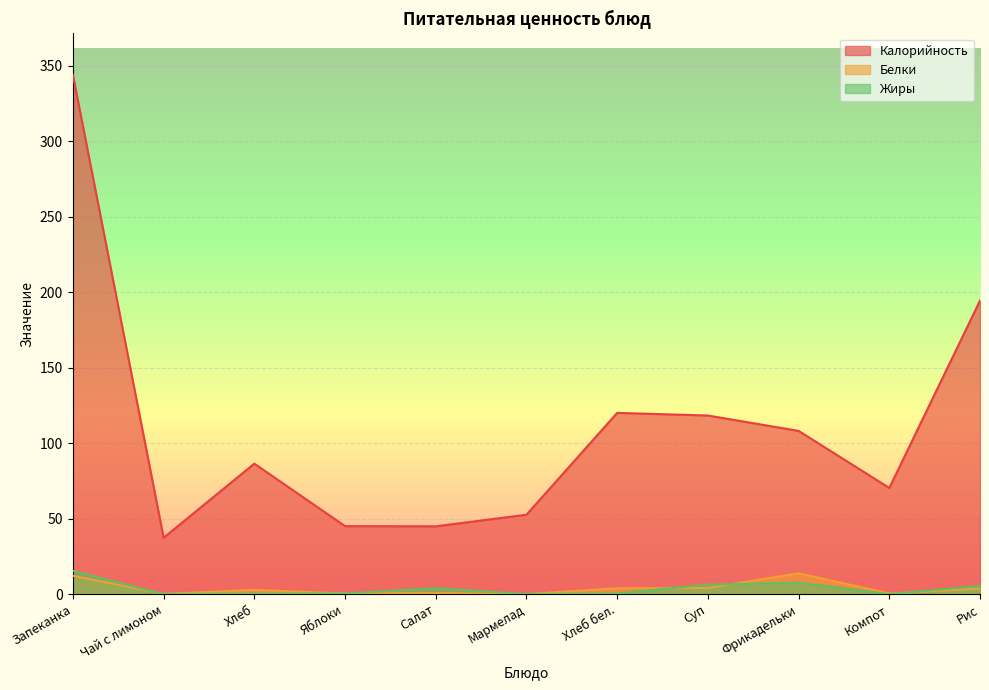

Reading left to right, list all the values displayed in this chart.

Калорийность: Запеканка=343.8	Чай с лимоном=37.3	Хлеб=86.4	Яблоки=45.0	Салат=44.9	Мармелад=52.6	Хлеб бел.=120.0	Суп=118.3	Фрикадельки=108.1	Компот=70.3	Рис=194.4
Белки: Запеканка=12.1	Чай с лимоном=0.1	Хлеб=2.8	Яблоки=0.4	Салат=0.6	Мармелад=0.0	Хлеб бел.=3.9	Суп=4.1	Фрикадельки=13.8	Компот=0.4	Рис=3.7
Жиры: Запеканка=15.4	Чай с лимоном=0.0	Хлеб=0.3	Яблоки=0.4	Салат=3.9	Мармелад=0.0	Хлеб бел.=0.4	Суп=6.3	Фрикадельки=7.5	Компот=0.0	Рис=5.4